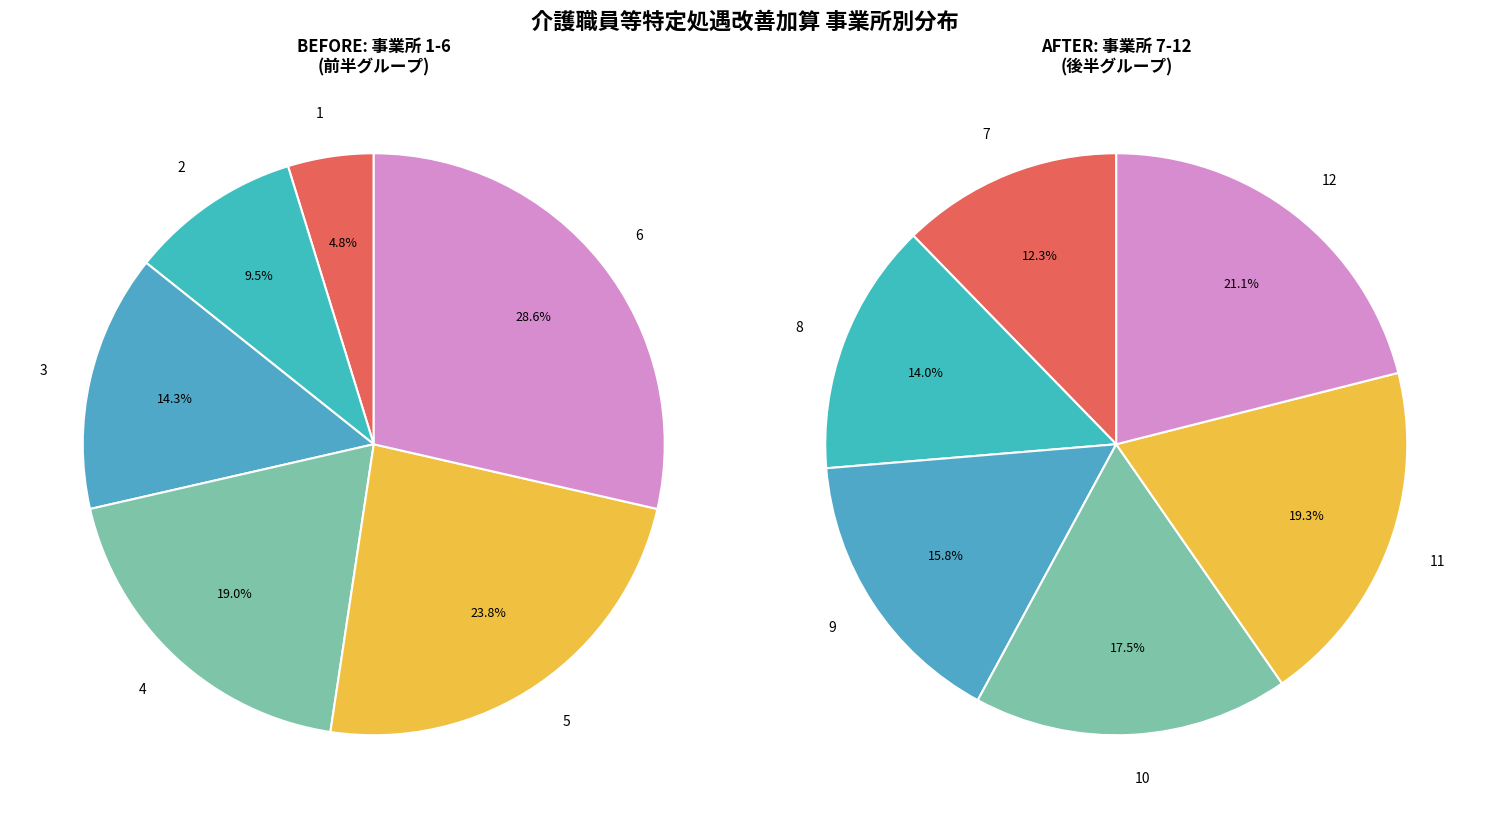

Rank the categories by value from lowest to highest.

1, 2, 3, 4, 5, 6, 7, 8, 9, 10, 11, 12